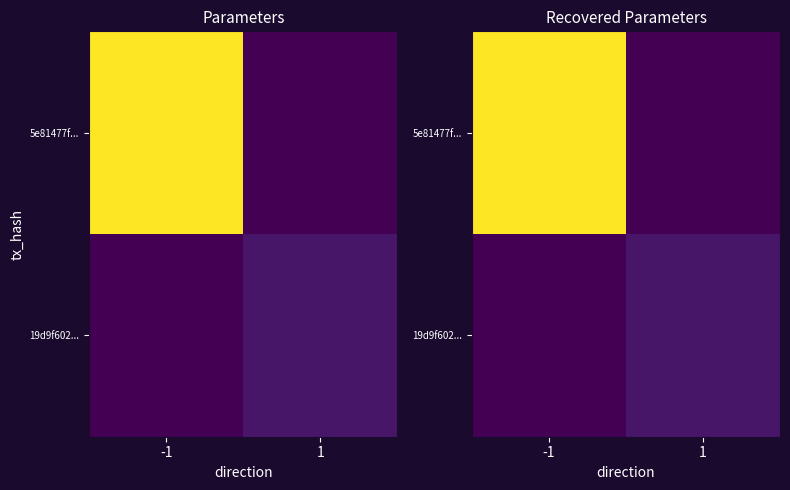

List the series in order of their overall mean, lowest first.

19d9f602..., 5e81477f...